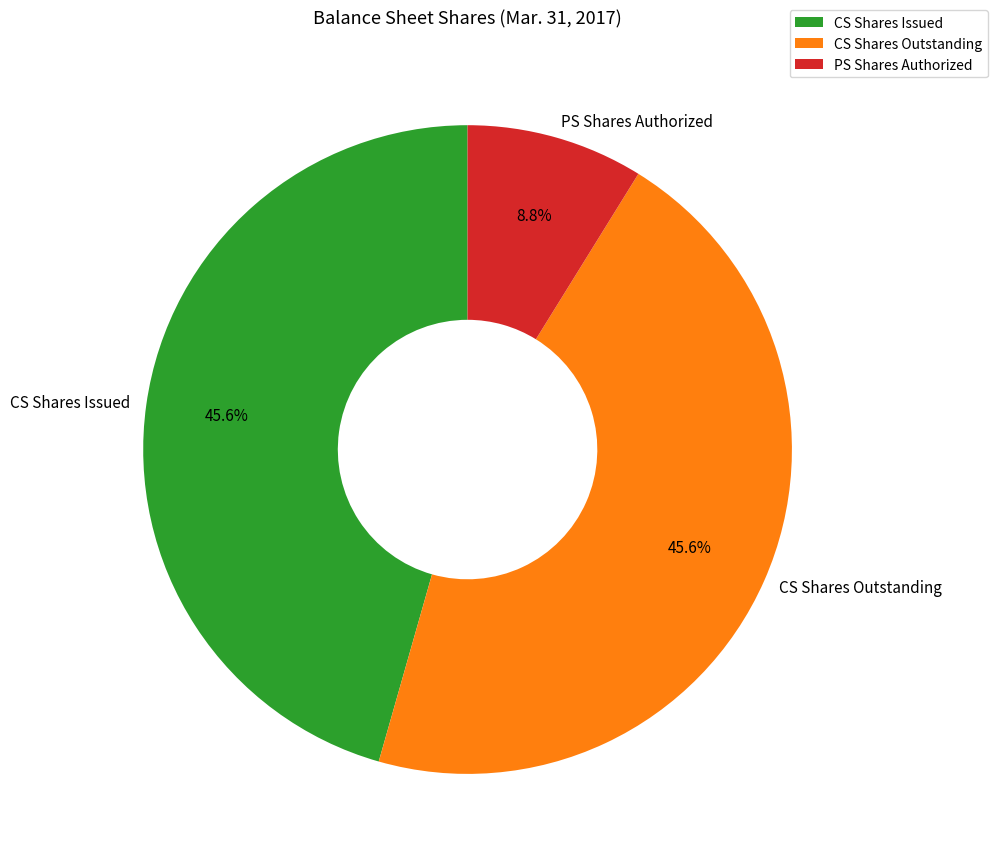

What is the smallest slice in the pie chart?

PS Shares Authorized